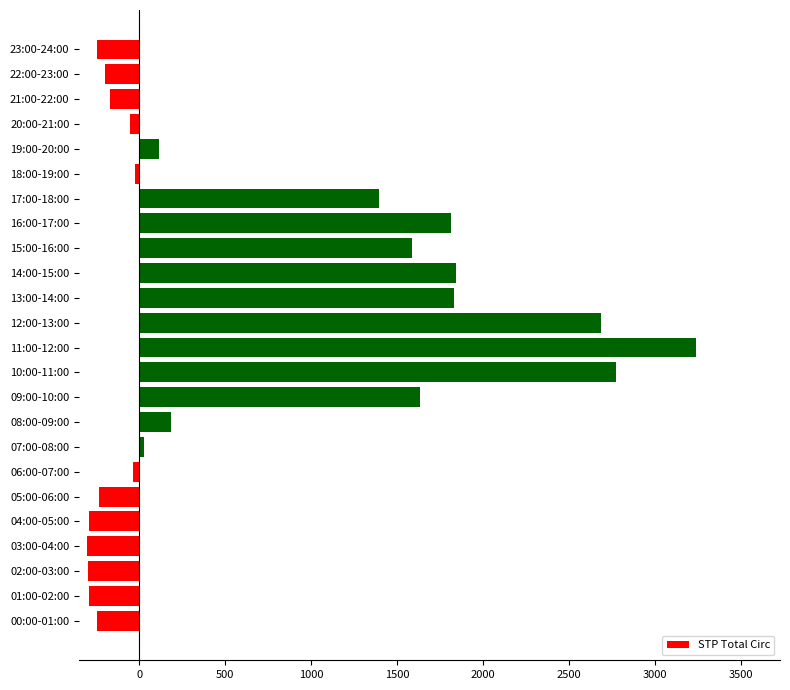

What is the minimum value shown in the chart?

-305